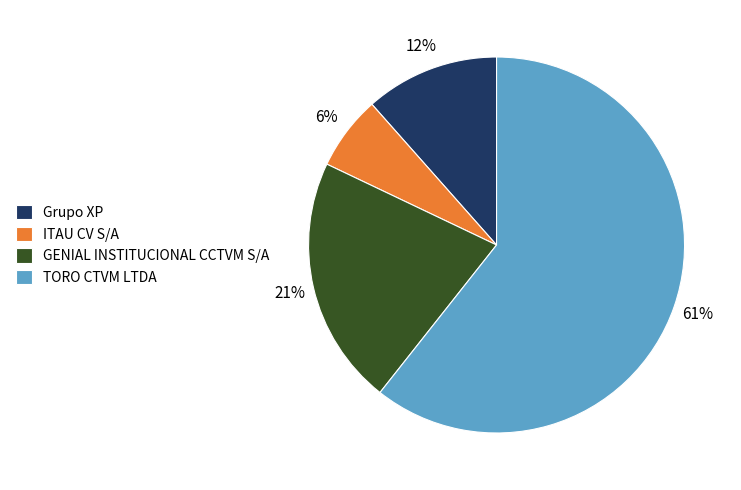

Does GENIAL INSTITUCIONAL CCTVM S/A represent more than half of the total?

No